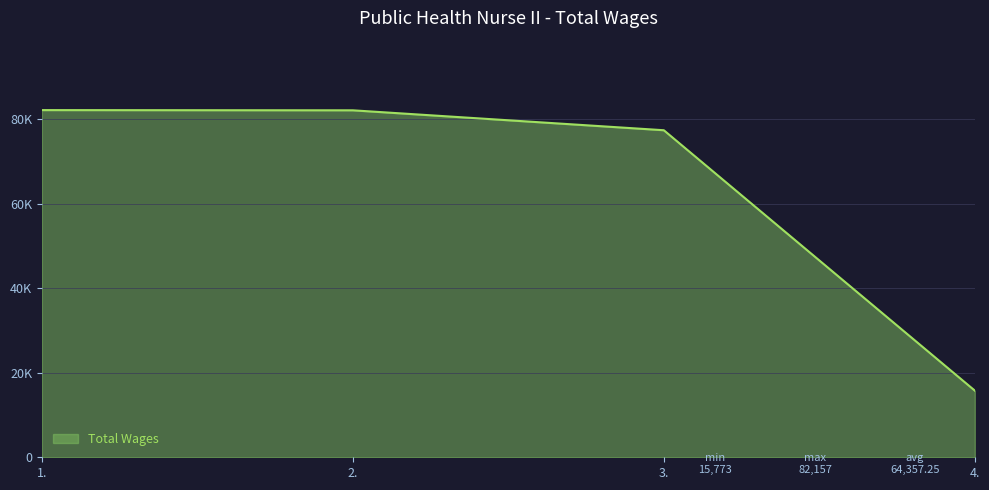

Does the chart have visible grid lines?

Yes